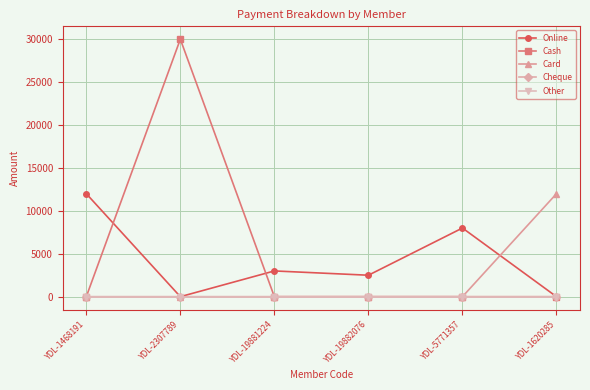

Which label corresponds to the smallest value in the chart?

YDL-2307789